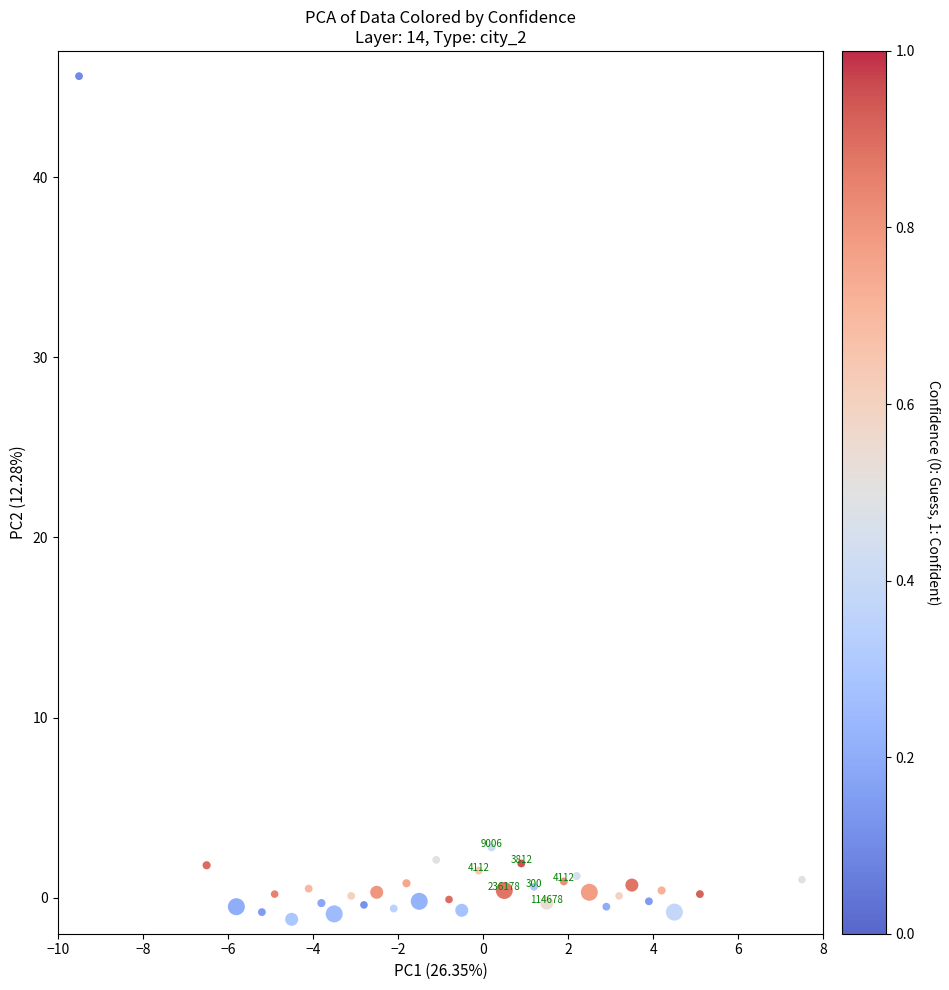

What is the range of X values (max minus min)?

17.0